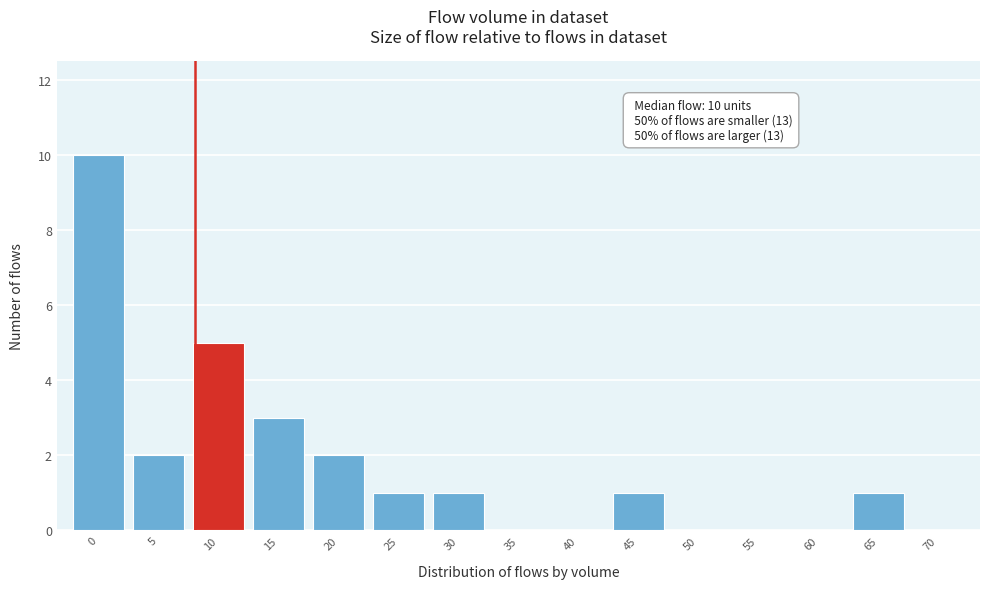

Reading left to right, list all the values displayed in this chart.

0=10	5=2	10=5	15=3	20=2	25=1	30=1	35=0	40=0	45=1	50=0	55=0	60=0	65=1	70=0